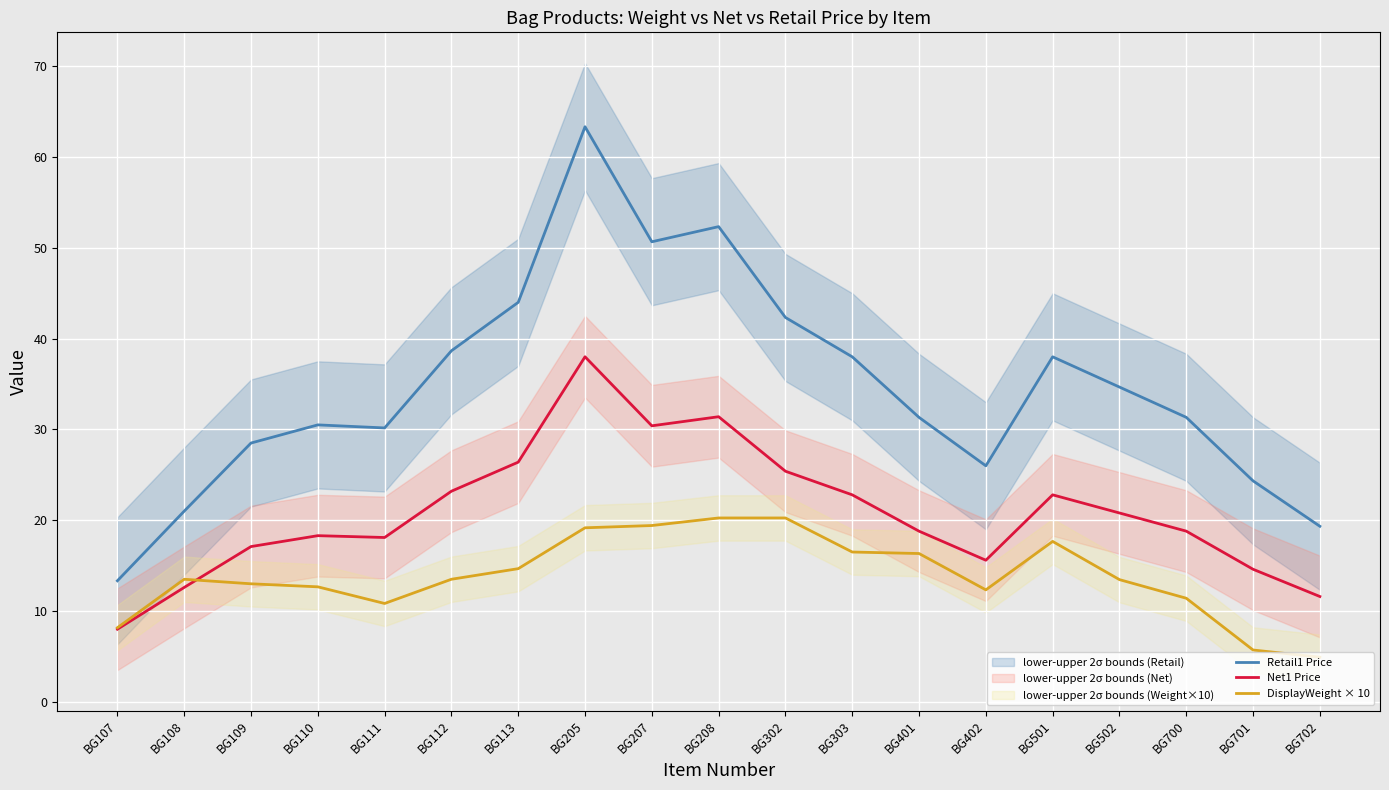

At which label does Retail1 Price first exceed 31?

BG112